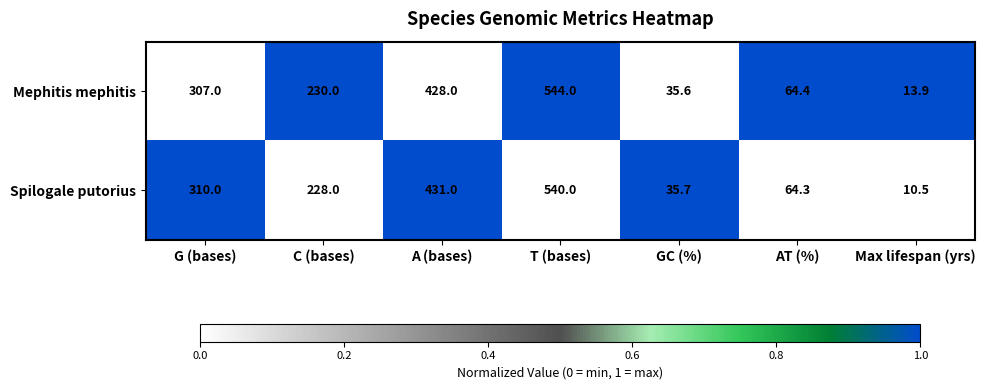

Reading left to right, list all the values displayed in this chart.

Mephitis mephitis: 307.0	230.0	428.0	544.0	35.6	64.4	13.9
Spilogale putorius: 310.0	228.0	431.0	540.0	35.7	64.3	10.5